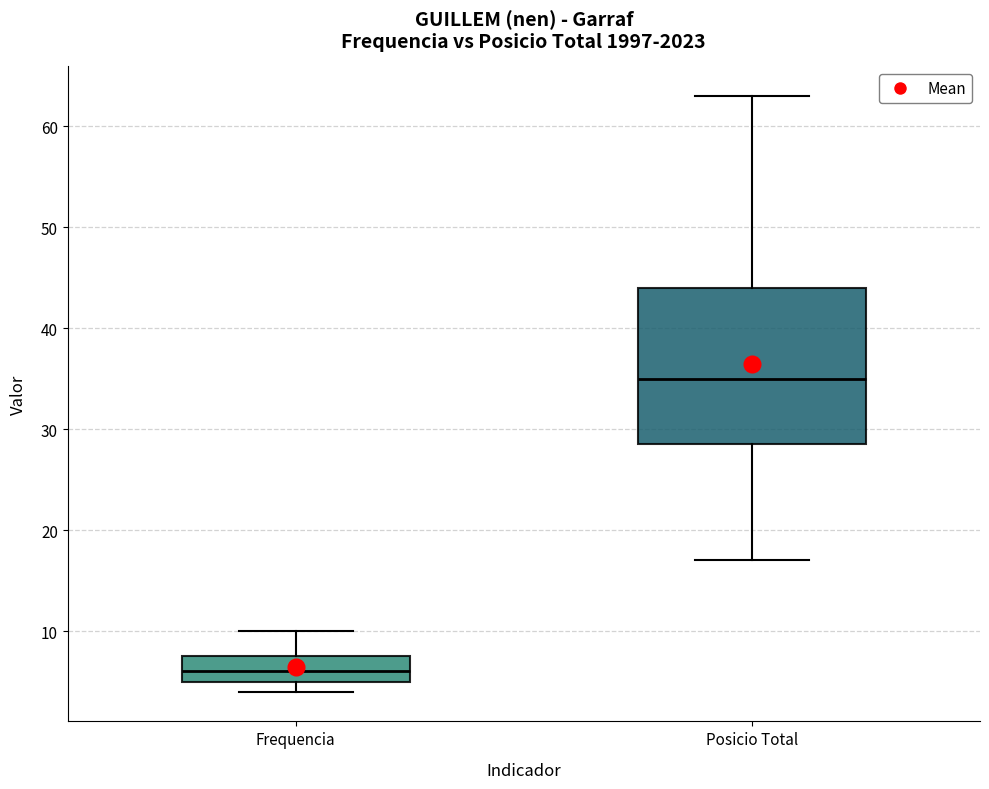

Where does the upper whisker of the box for Posicio Total end on the y-axis? The values are not printed on the chart, so give them approximately, as read against the axis.

63